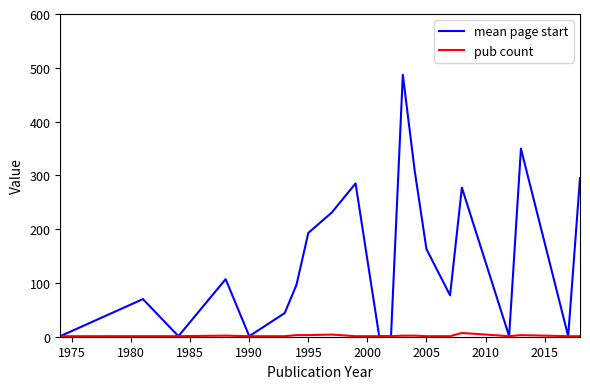

Rank the series by their average value, from lowest to highest.

pub count, mean page start